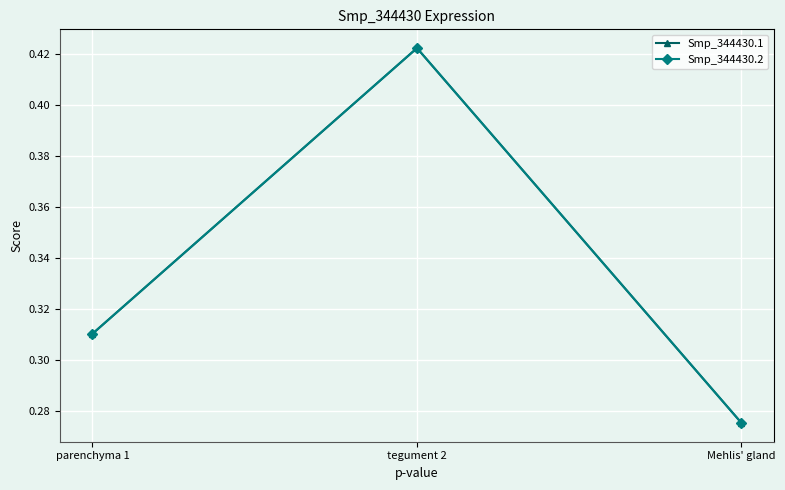

Reading left to right, what are all the values shown in this chart?

Smp_344430.1: parenchyma 1=0.3	tegument 2=0.4	Mehlis' gland=0.3
Smp_344430.2: parenchyma 1=0.3	tegument 2=0.4	Mehlis' gland=0.3